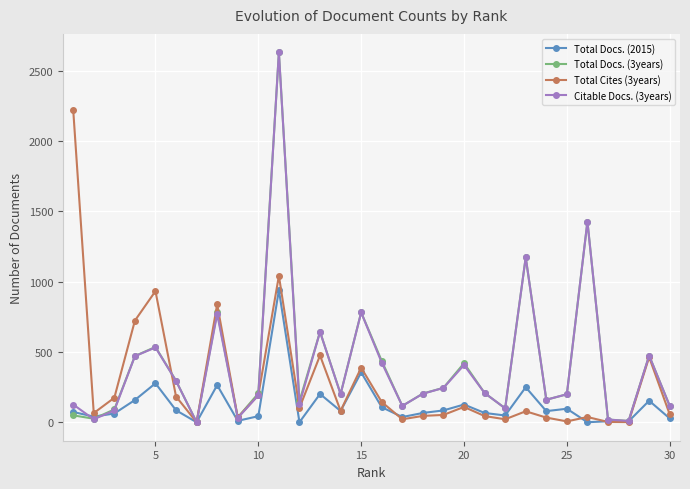

What is the greatest value displayed?

2632